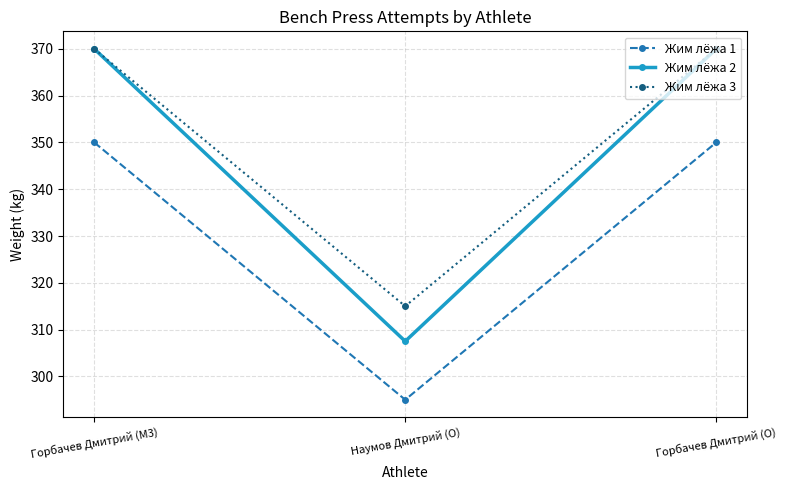

Reading left to right, what are all the values shown in this chart?

Жим лёжа 1: 350.0	295.0	350.0
Жим лёжа 2: 370.0	307.5	370.0
Жим лёжа 3: 370.0	315.0	370.0